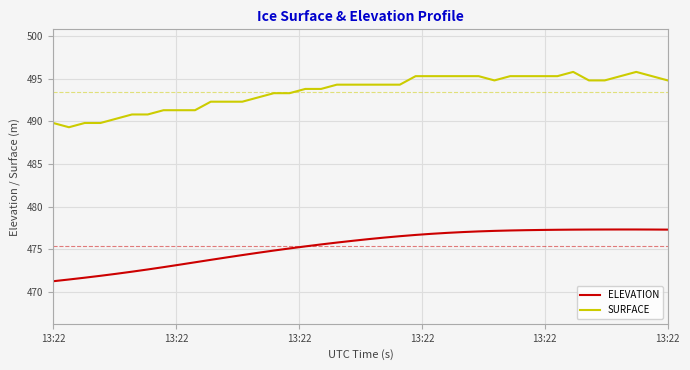

True or false: ELEVATION and SURFACE cross at least once.

False